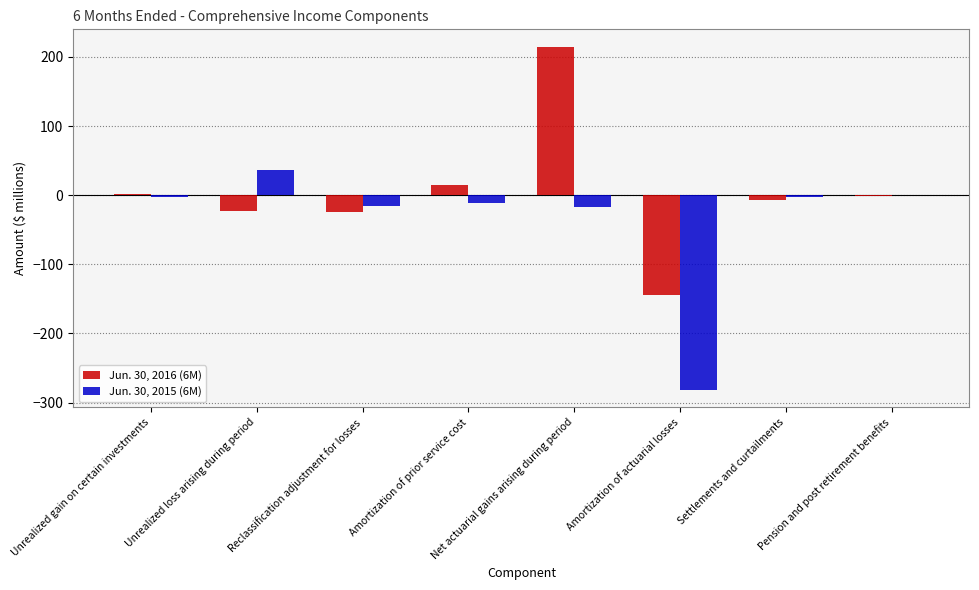

Which series changed the most between Unrealized loss arising during period and Net actuarial gains arising during period?

Jun. 30, 2016 (6M)